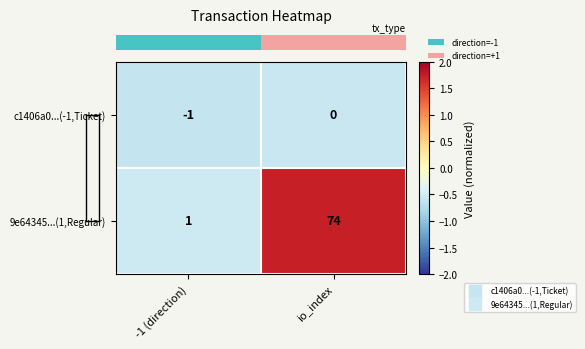

Which category has the highest value across all series?

io_index